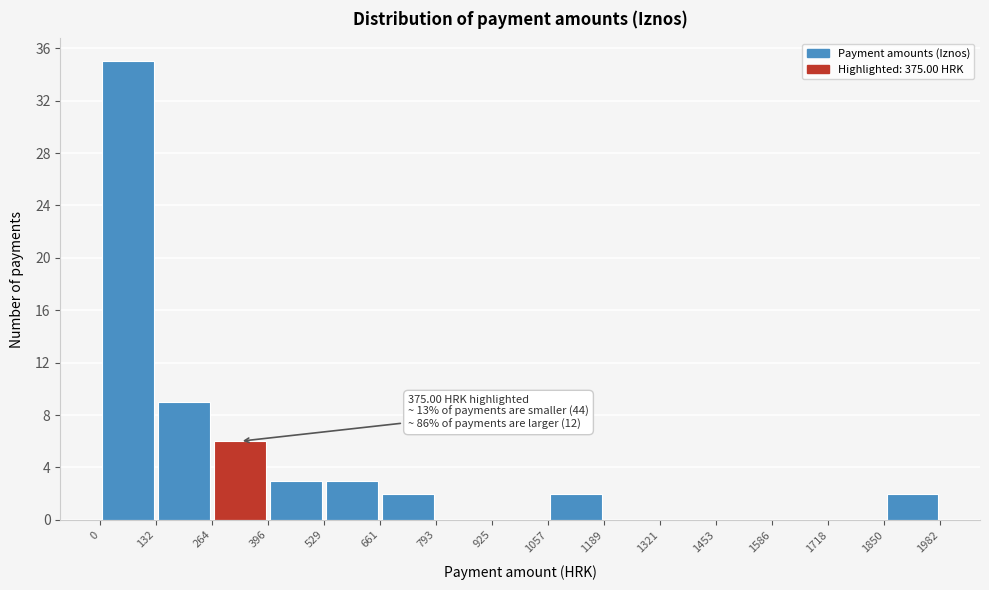

Which range on the x-axis has the tallest bar?

0 to 132